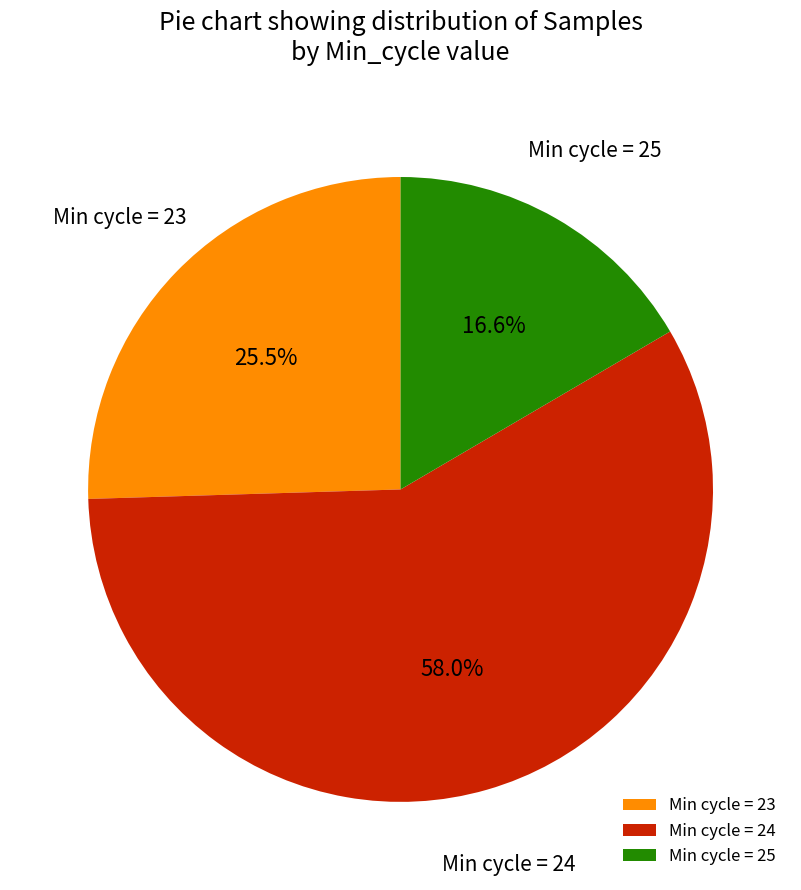

What percentage do Min cycle = 24 and Min cycle = 25 together represent?

74.5%